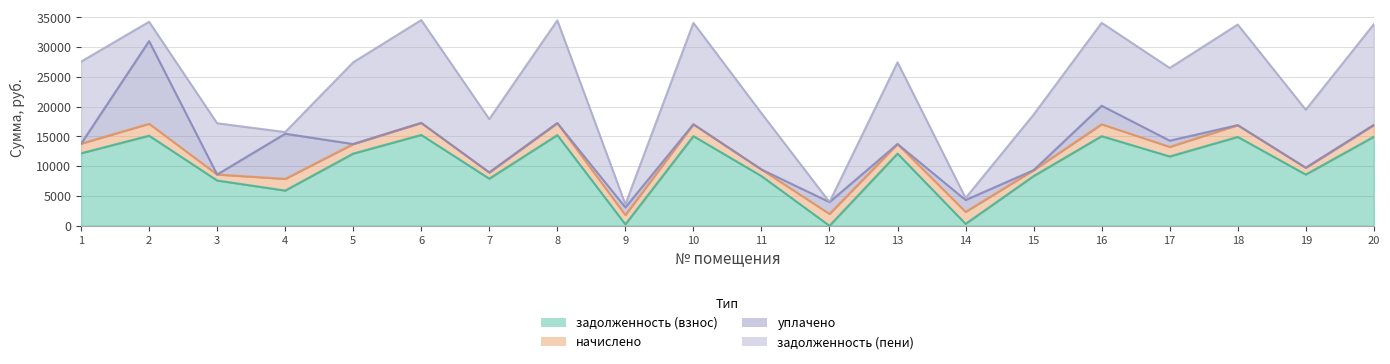

How many lines are shown in the chart?

4